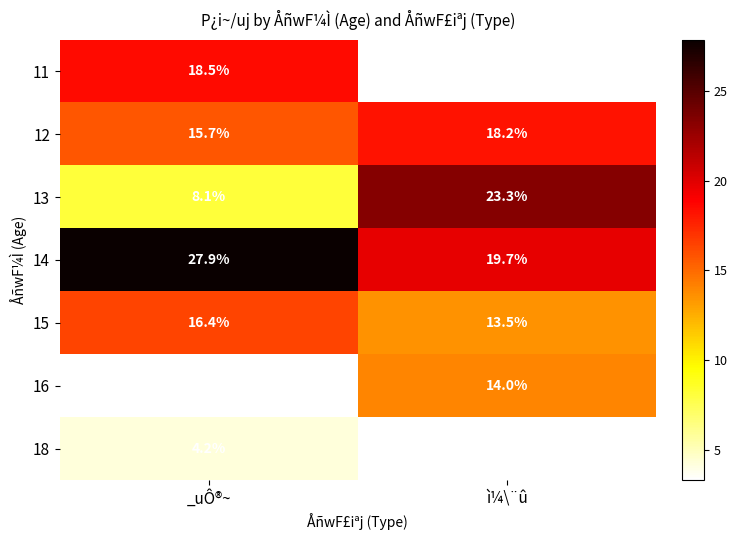

True or false: 13 has a value of 8.1 at _uÔ®~.

True